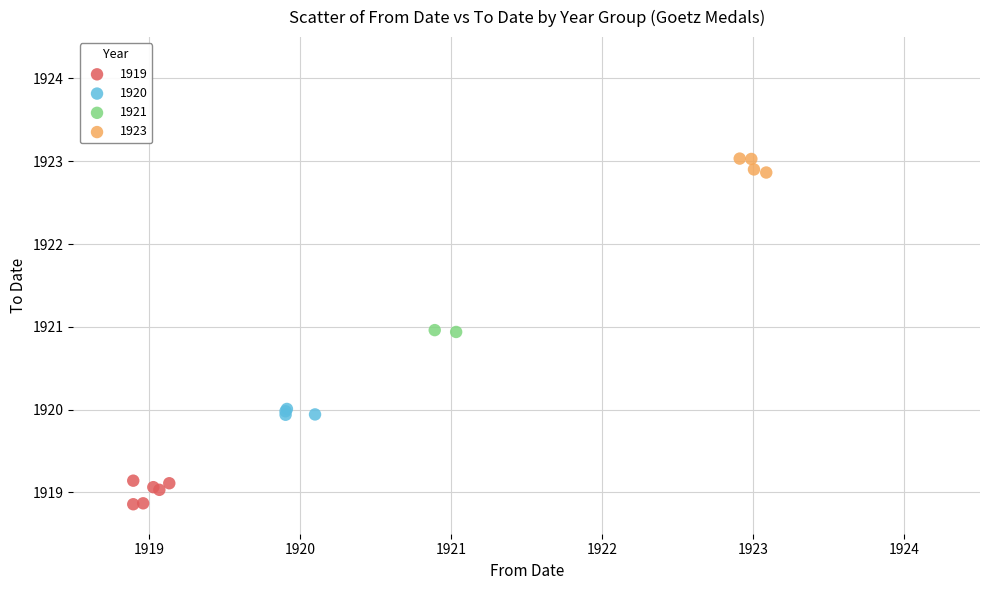

Which series contains the lowest Y value?

1919